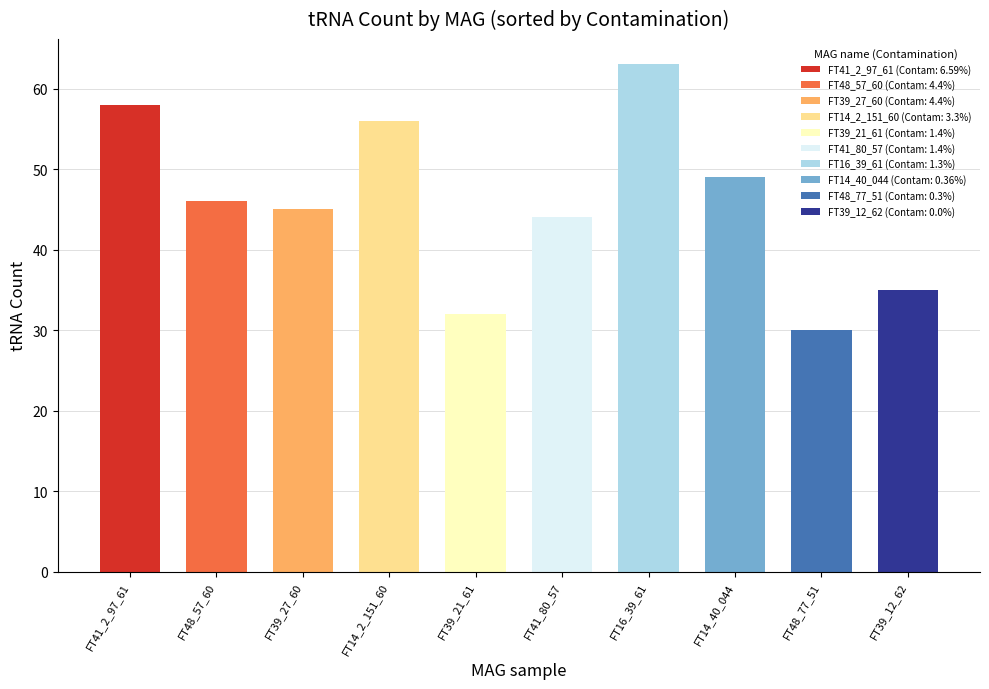

What position from the right is FT39_21_61?

6